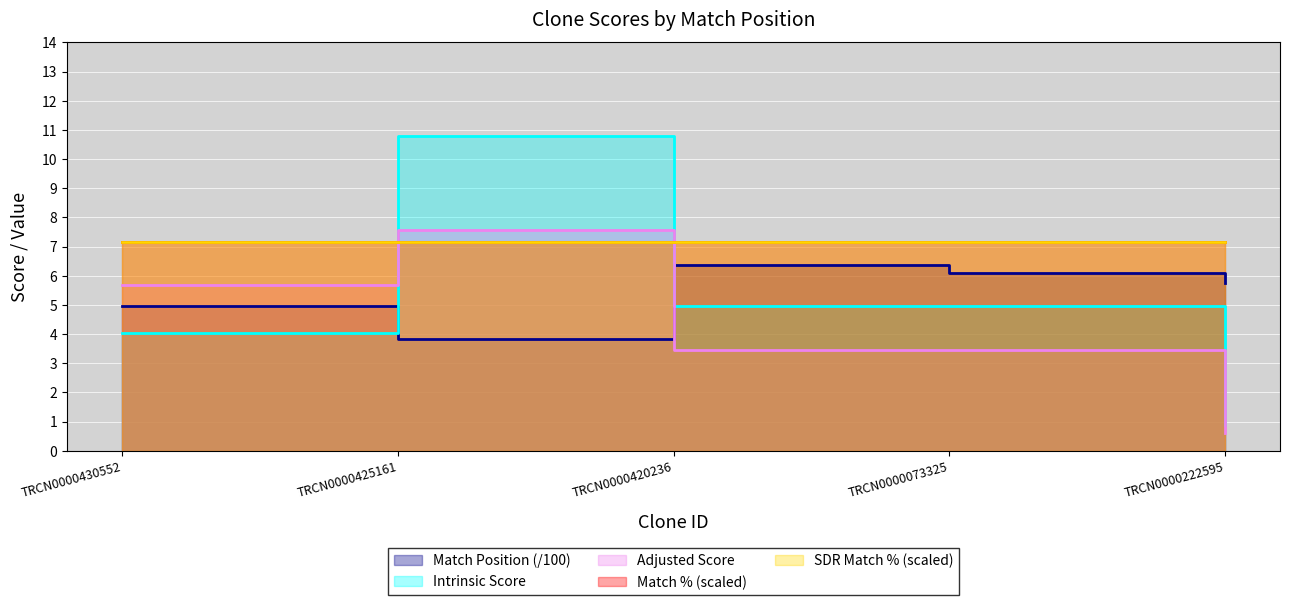

What is the label of the 5th point from the left?

TRCN0000222595